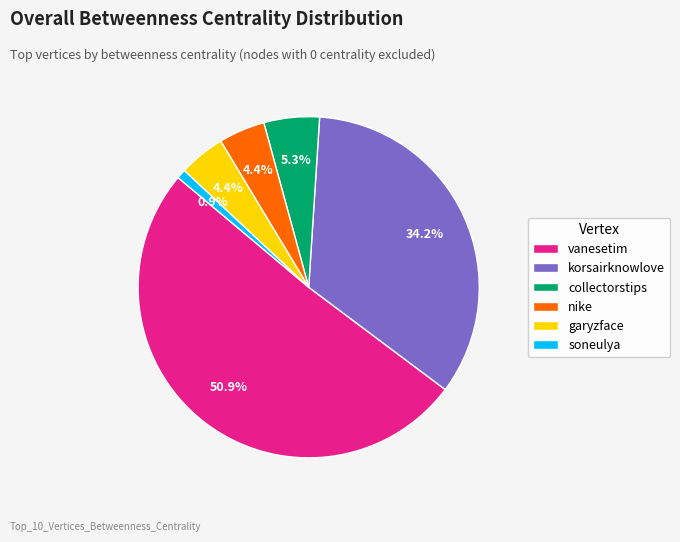

What is the smallest slice in the pie chart?

soneulya